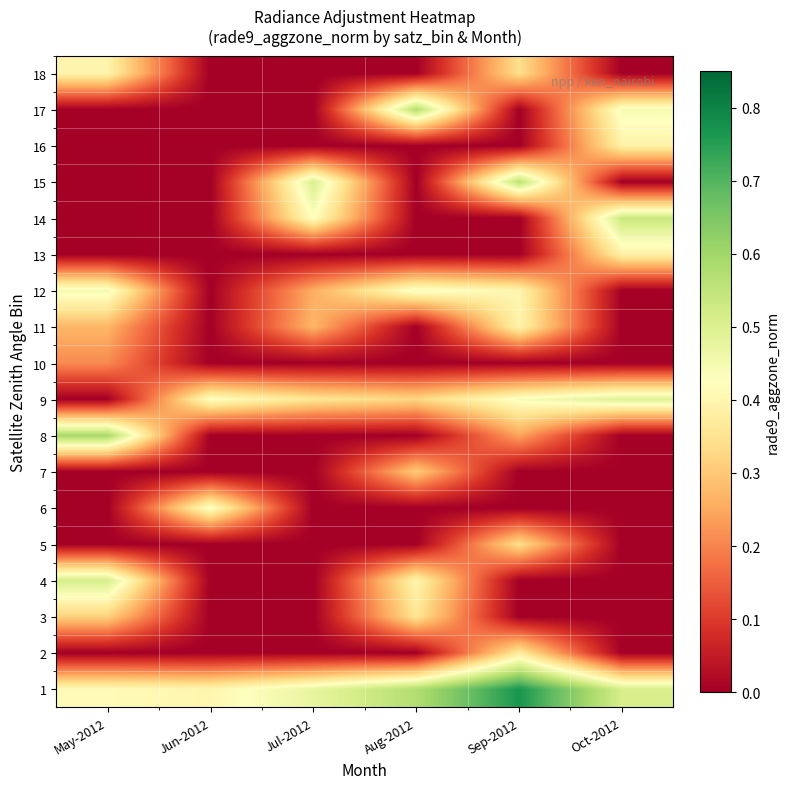

At which category is the sum across all series the highest?

Sep-2012